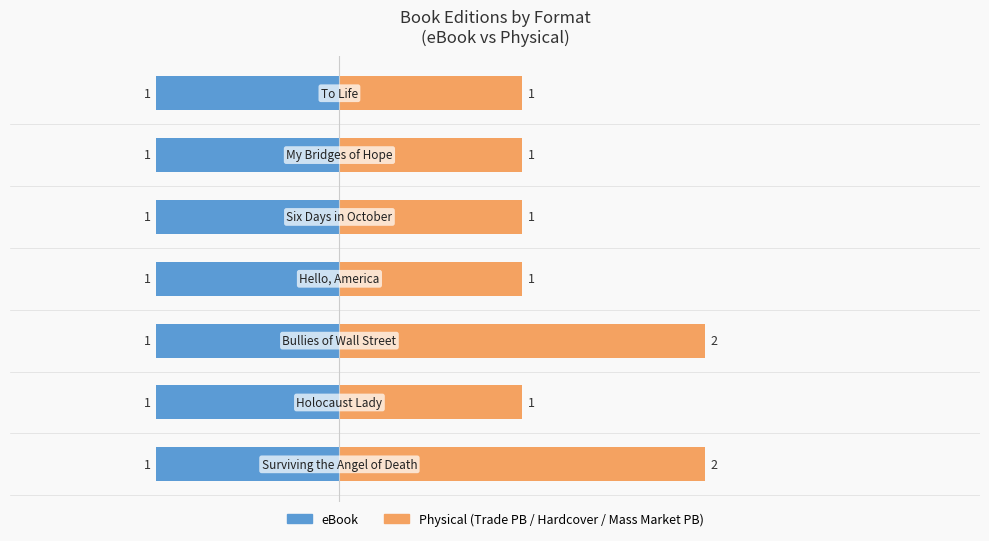

What are all the series names shown in the legend?

eBook, Physical